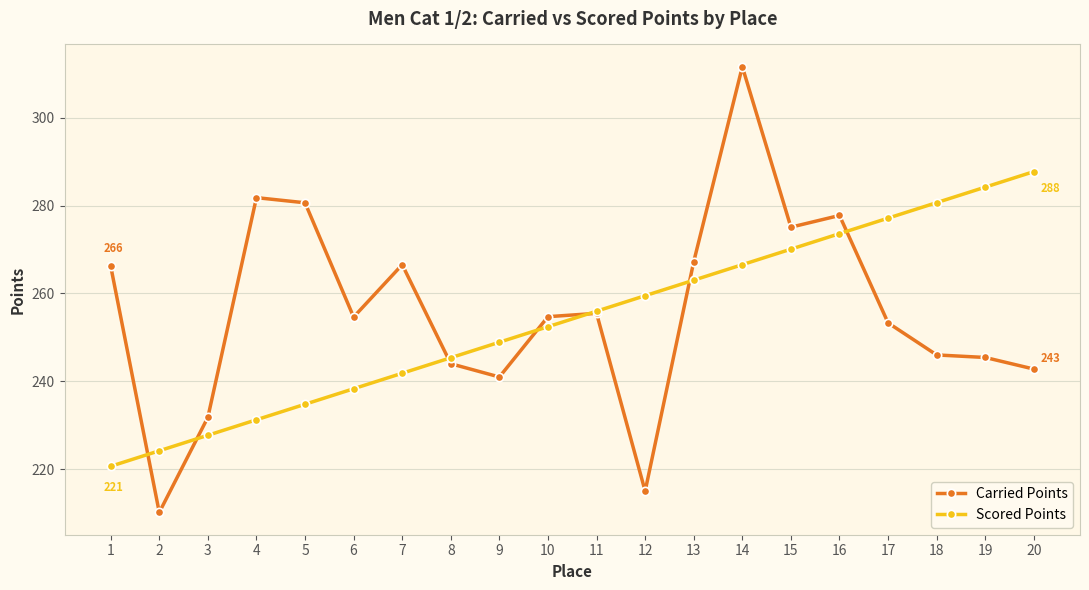

What is the difference between the second highest and minimum values in the Carried Points series?

71.7